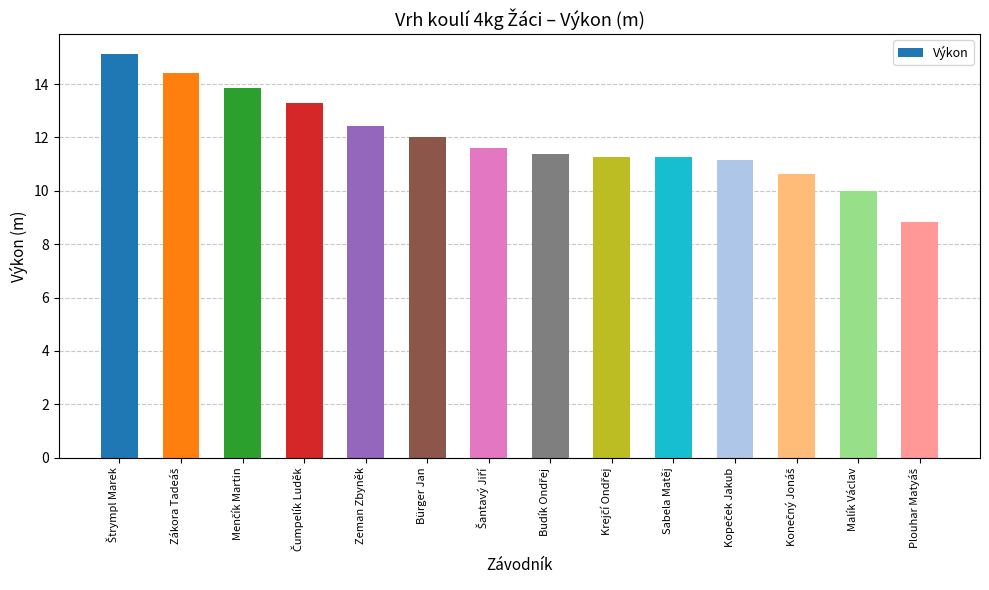

How many categories are shown in the chart?

14